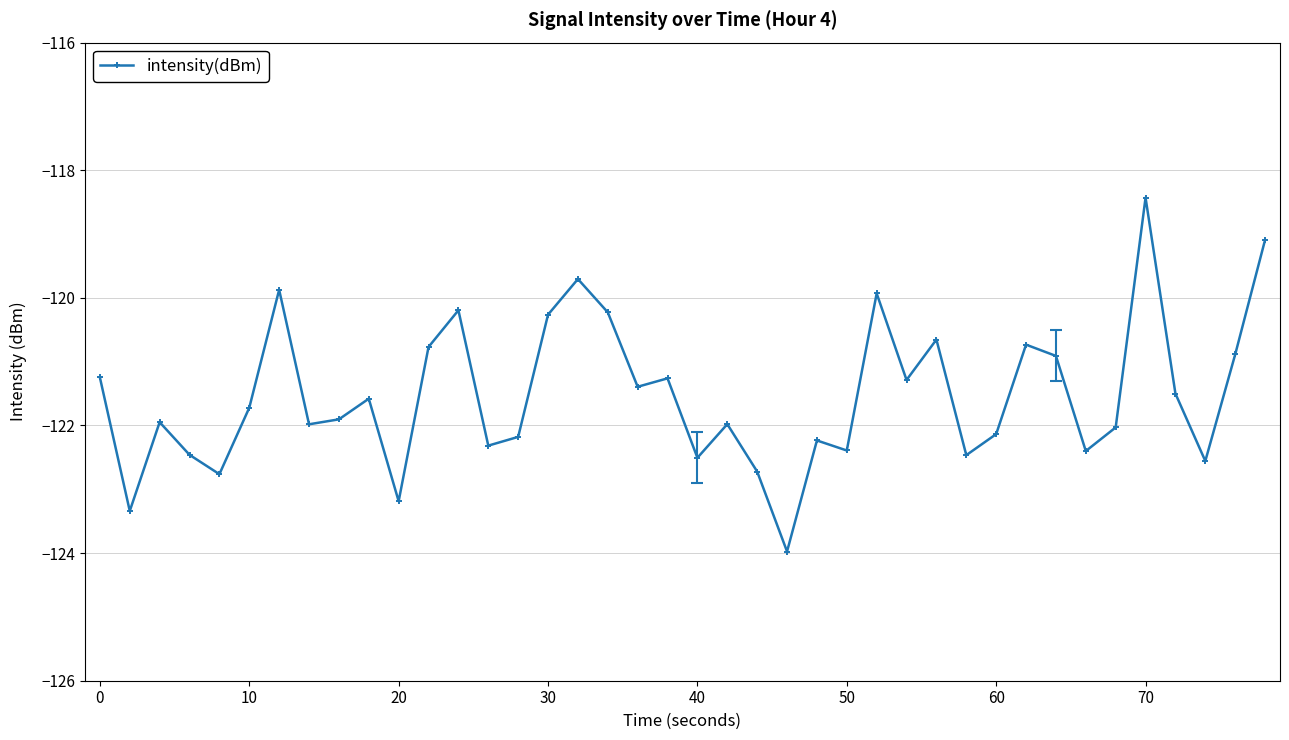

What is the maximum value shown in the chart?

-118.4